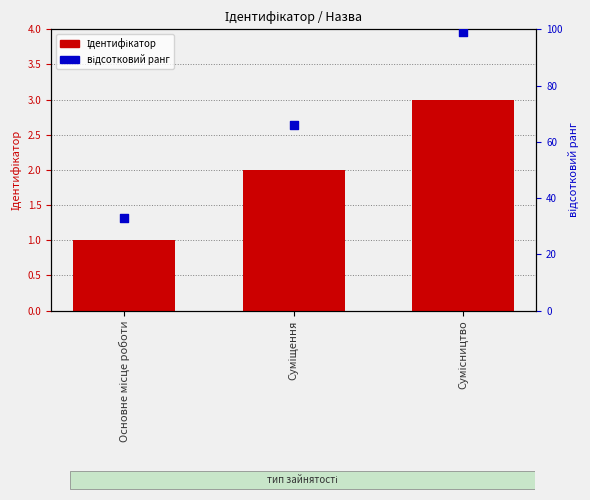

Is the value of відсотковий ранг at Основне місце роботи greater than the value of Ідентифікатор at Основне місце роботи?

Yes